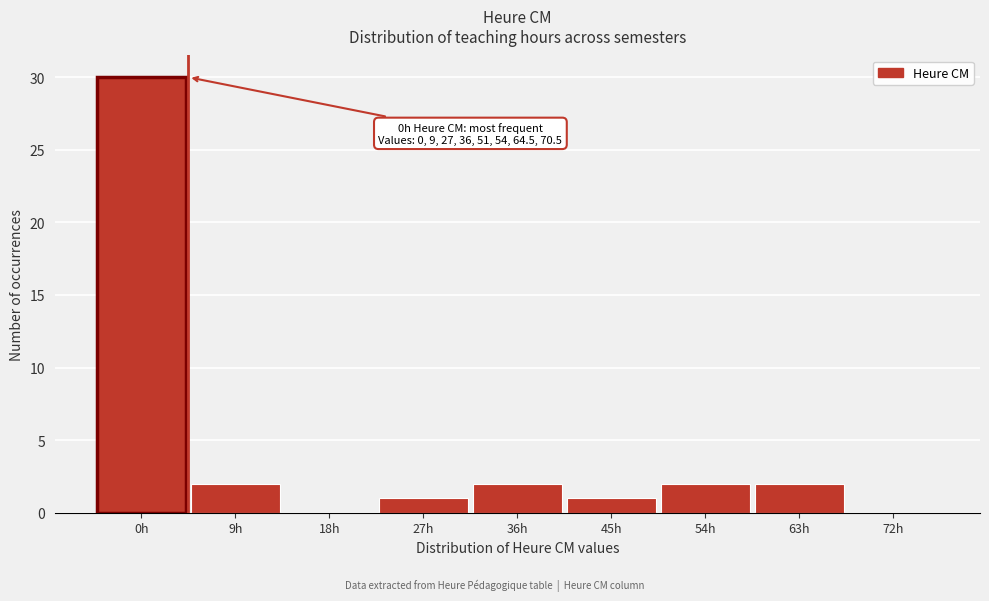

Reading left to right, what are all the values shown in this chart?

0h=30	9h=2	18h=0	27h=1	36h=2	45h=1	54h=2	63h=2	72h=0